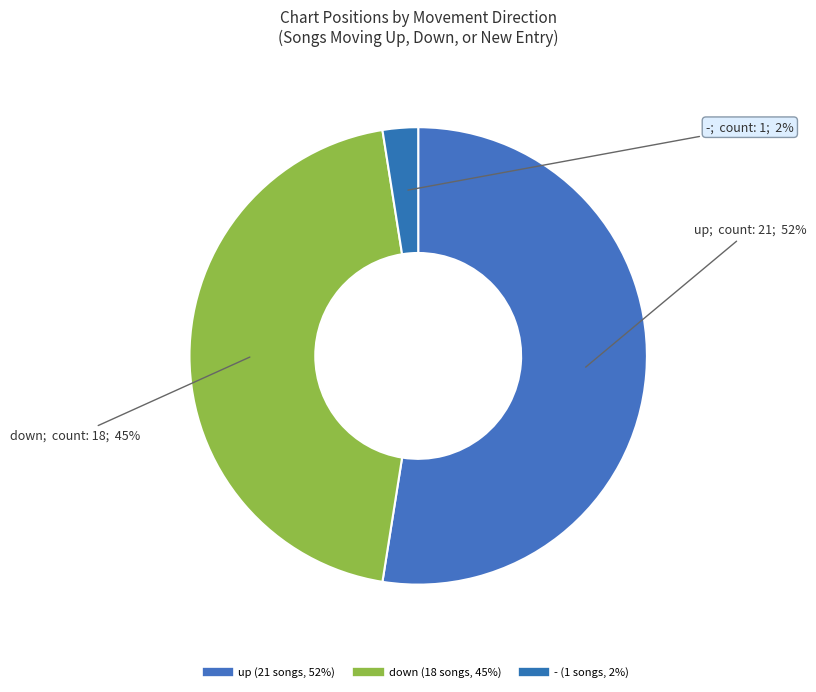

The up slice represents 52% of the pie. True or false?

True